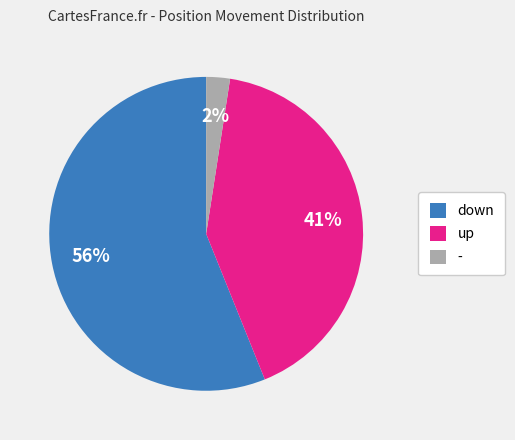

Combined, do down and up account for over 50%?

Yes